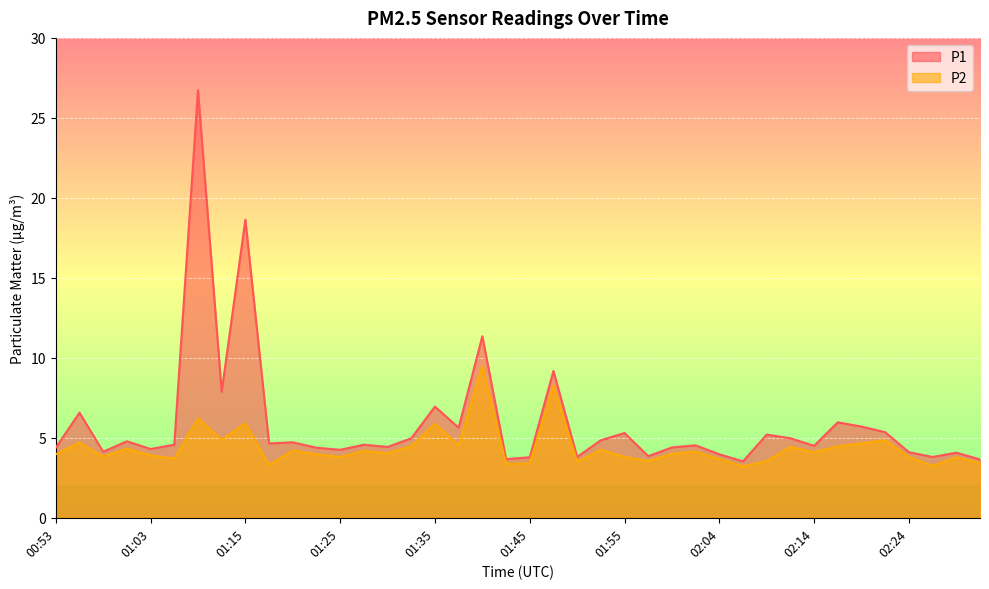

The P1 series shows 6.9 at 01:57. True or false?

False